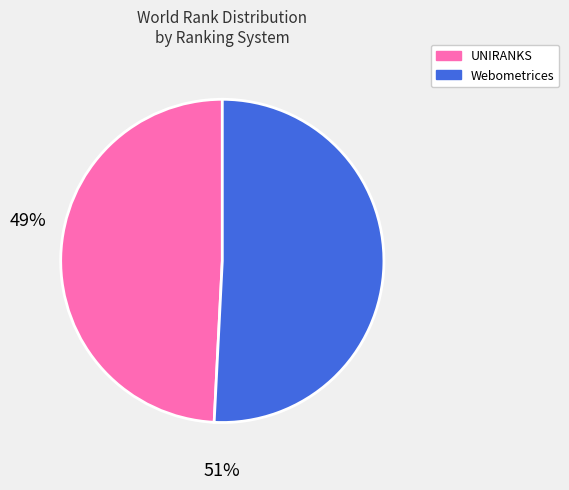

Count the number of slices in the pie.

2